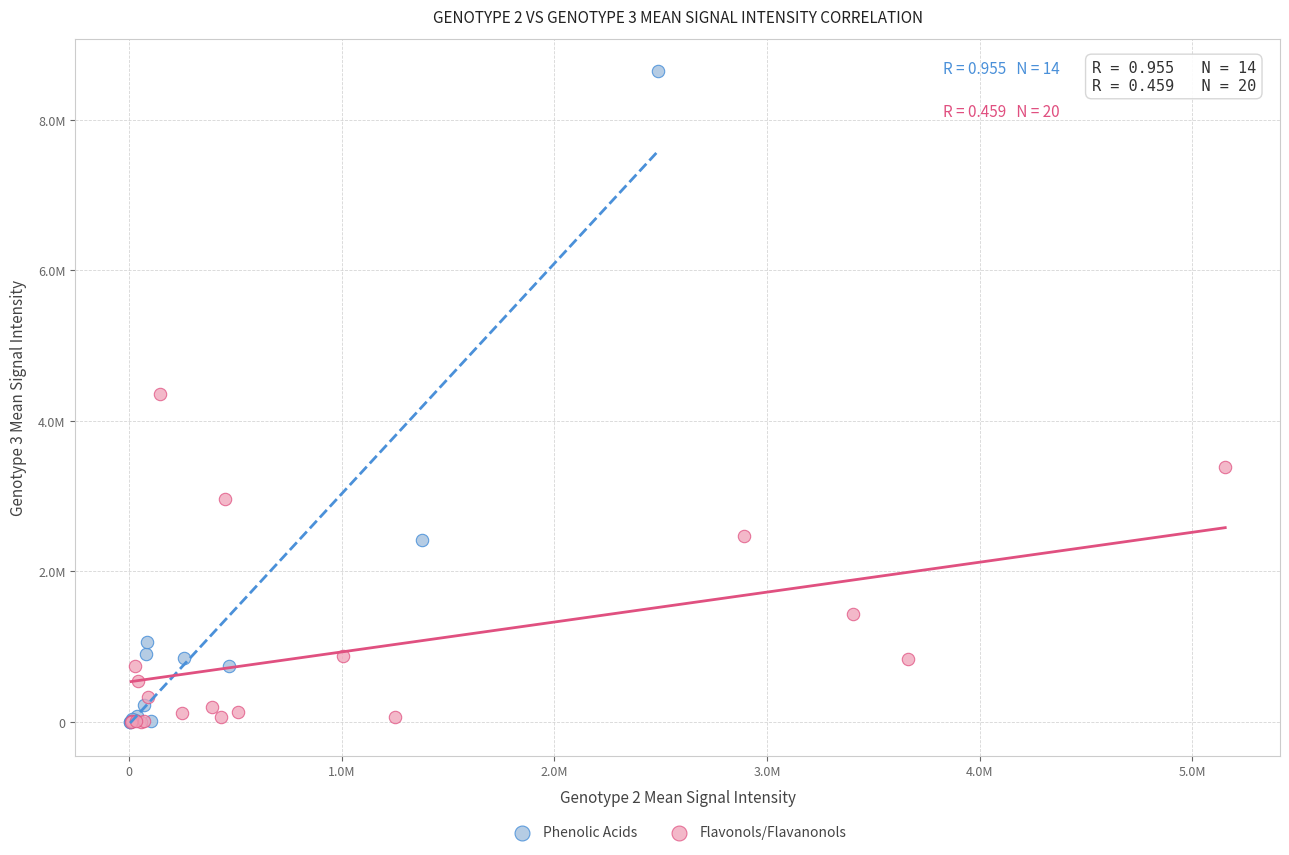

Which series reaches the maximum Y coordinate?

Phenolic Acids